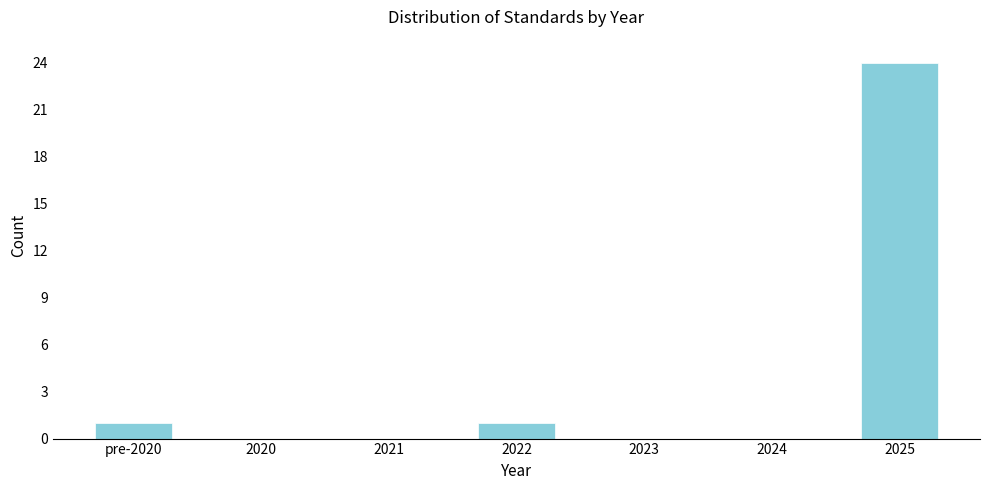

Reading right to left, list all the values displayed in this chart.

2025=24	2024=0	2023=0	2022=1	2021=0	2020=0	pre-2020=1